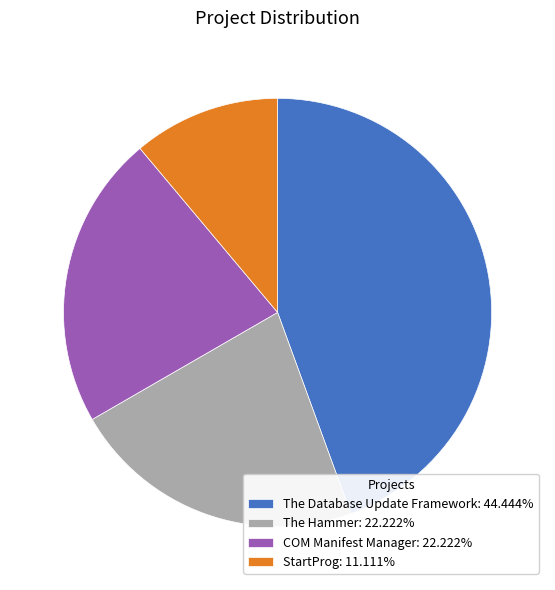

How many segments does this pie chart have?

4